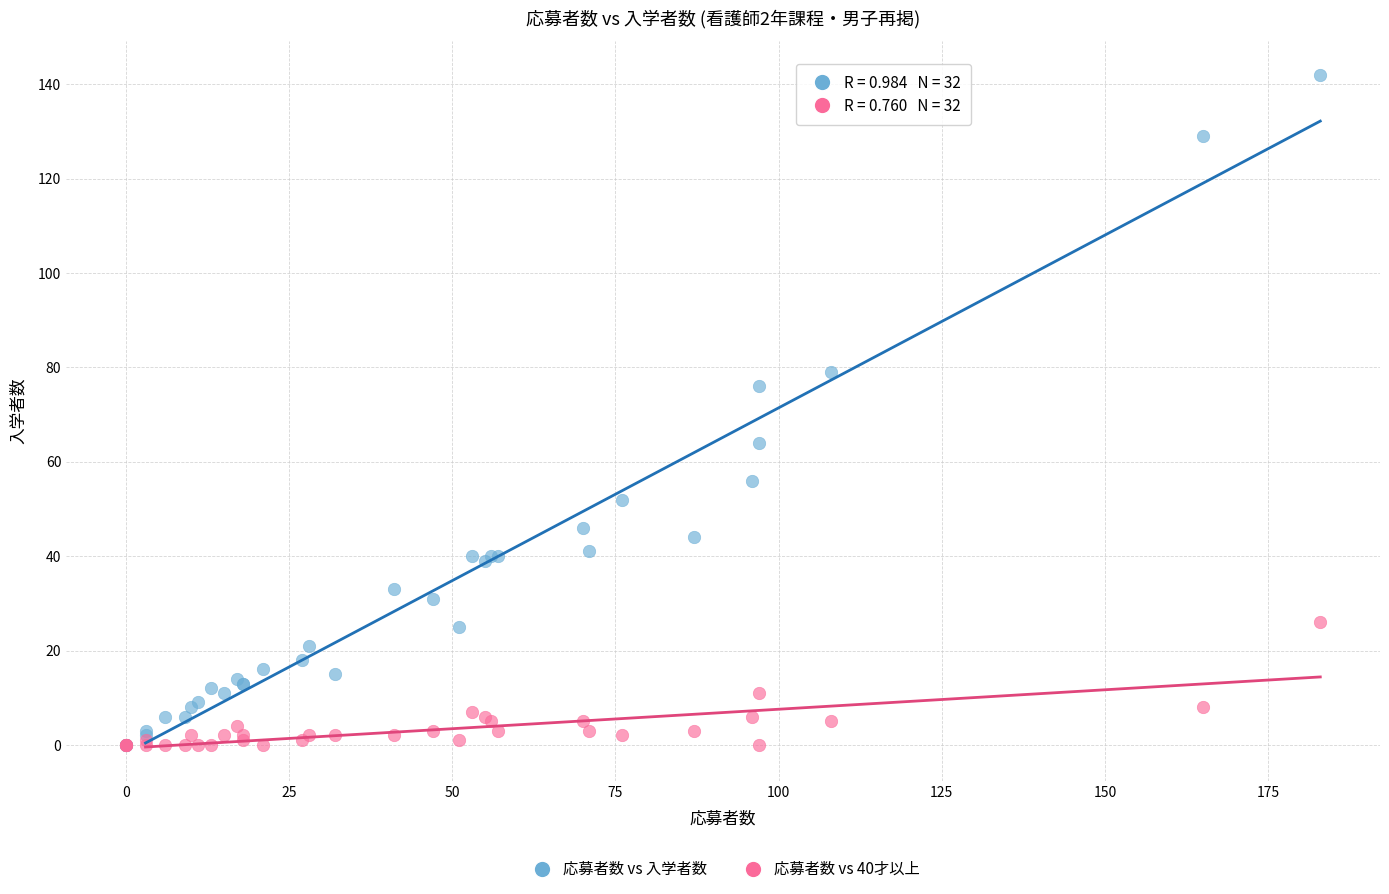

In the 応募者数 vs 入学者数 series, what Y value is closest to 71?

76